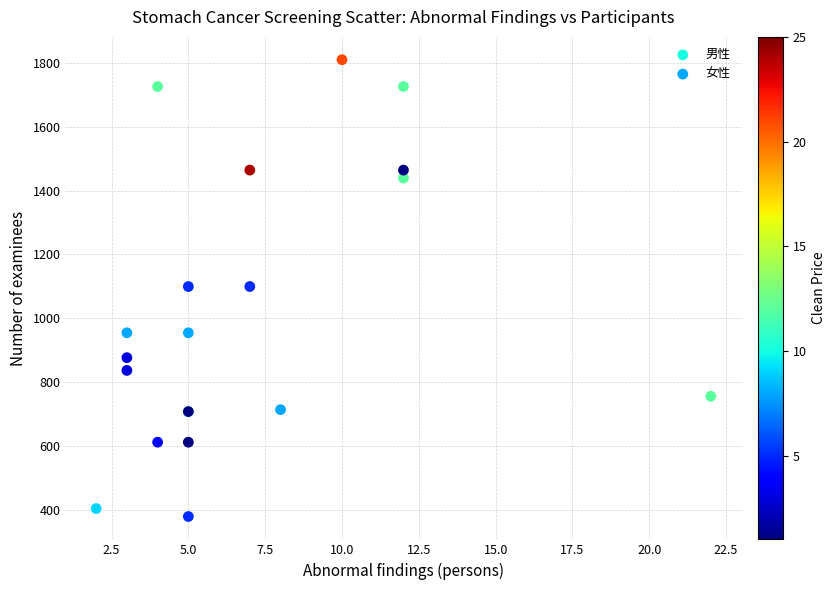

Which series reaches the maximum Y coordinate?

男性